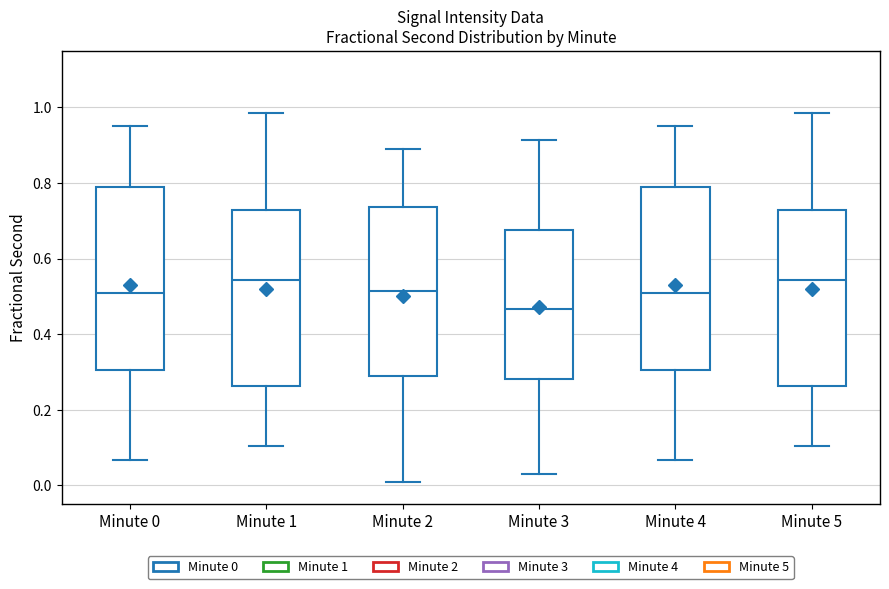

Where does the lower whisker of the box for Minute 5 end on the y-axis? The values are not printed on the chart, so give them approximately, as read against the axis.

0.10